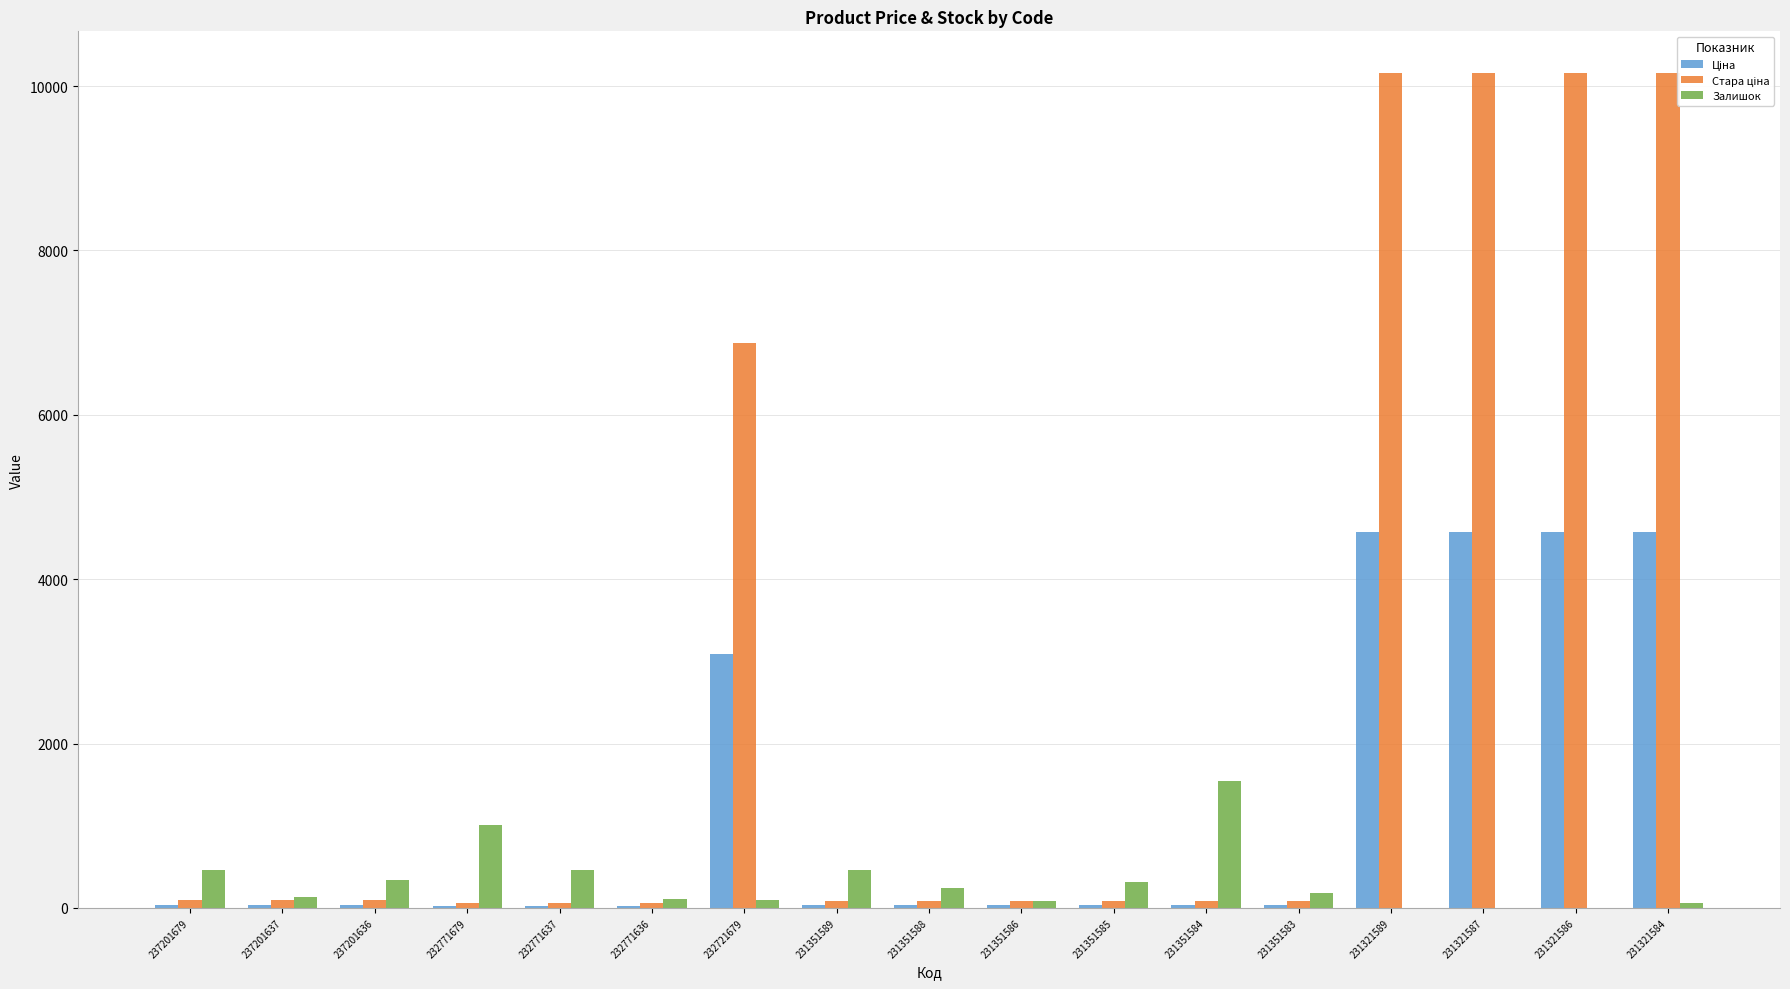

What is the sum of all Залишок values?

5504.0